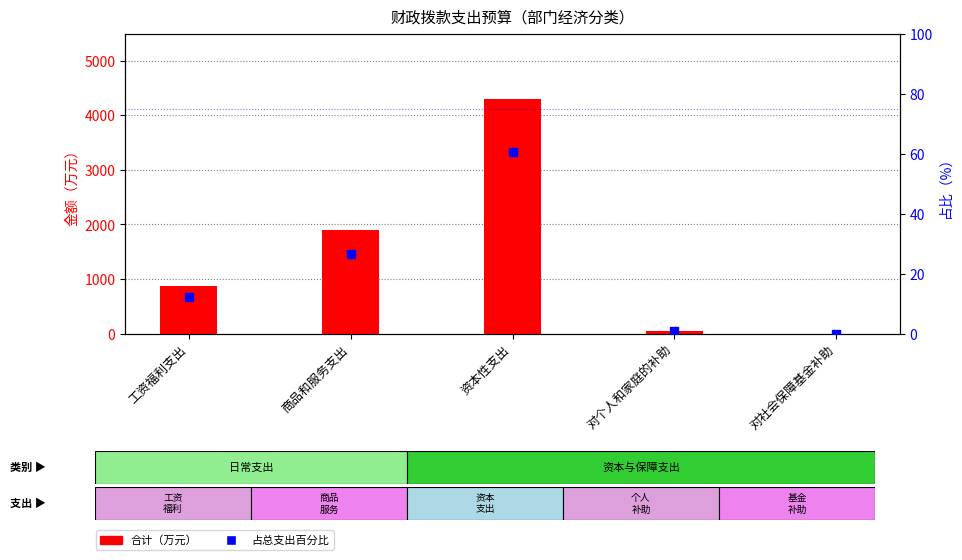

At which category is the sum across all series the highest?

资本性支出